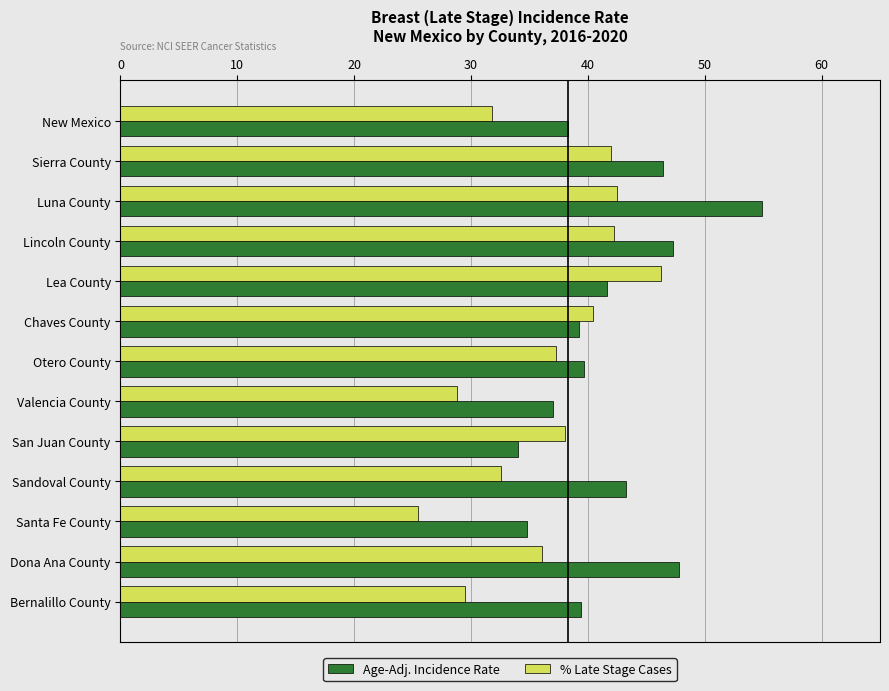

Between Sierra County and Otero County, which series saw the biggest shift?

Age-Adj. Incidence Rate